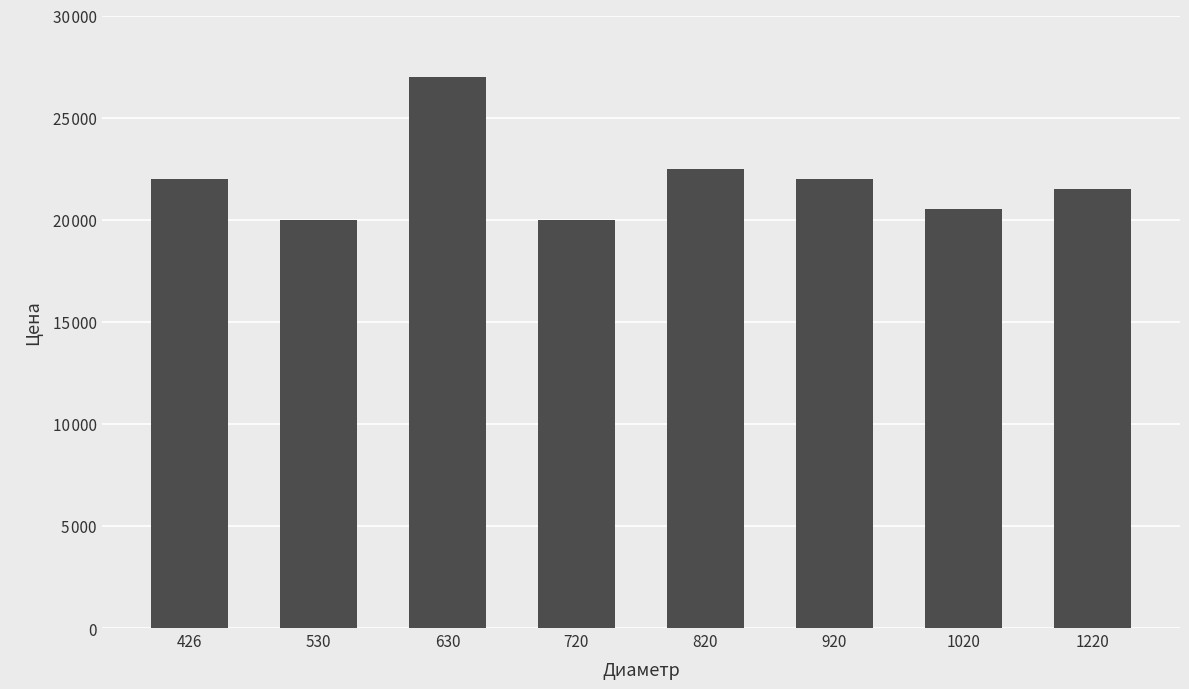

Reading right to left, transcribe all the data shown in this chart.

1220=21500	1020=20500	920=22000	820=22500	720=20000	630=27000	530=20000	426=22000